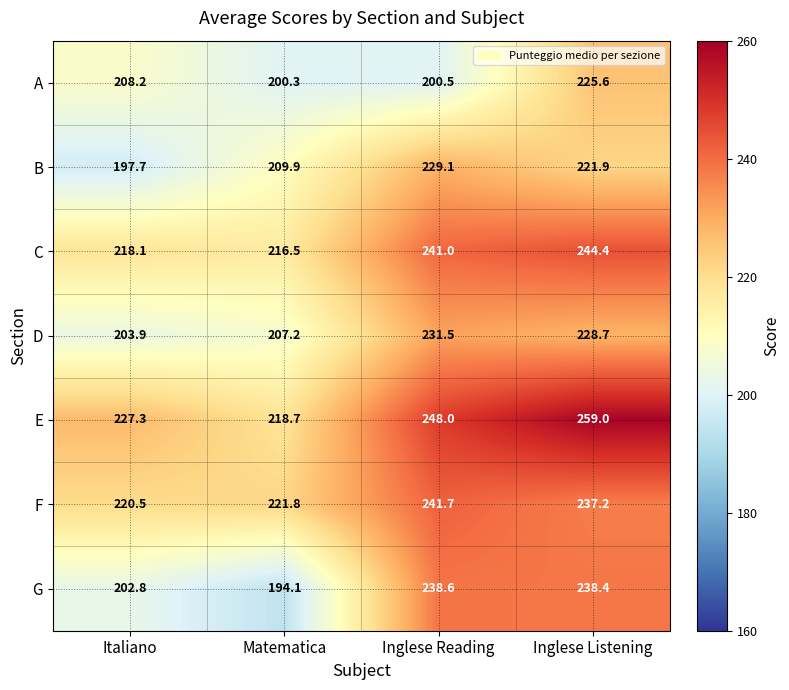

Reading right to left, what are all the values shown in this chart?

A: Inglese Listening=225.6	Inglese Reading=200.5	Matematica=200.3	Italiano=208.2
B: Inglese Listening=221.9	Inglese Reading=229.1	Matematica=209.9	Italiano=197.7
C: Inglese Listening=244.4	Inglese Reading=241.0	Matematica=216.5	Italiano=218.1
D: Inglese Listening=228.7	Inglese Reading=231.5	Matematica=207.2	Italiano=203.9
E: Inglese Listening=259.0	Inglese Reading=248.0	Matematica=218.7	Italiano=227.3
F: Inglese Listening=237.2	Inglese Reading=241.7	Matematica=221.8	Italiano=220.5
G: Inglese Listening=238.4	Inglese Reading=238.6	Matematica=194.1	Italiano=202.8